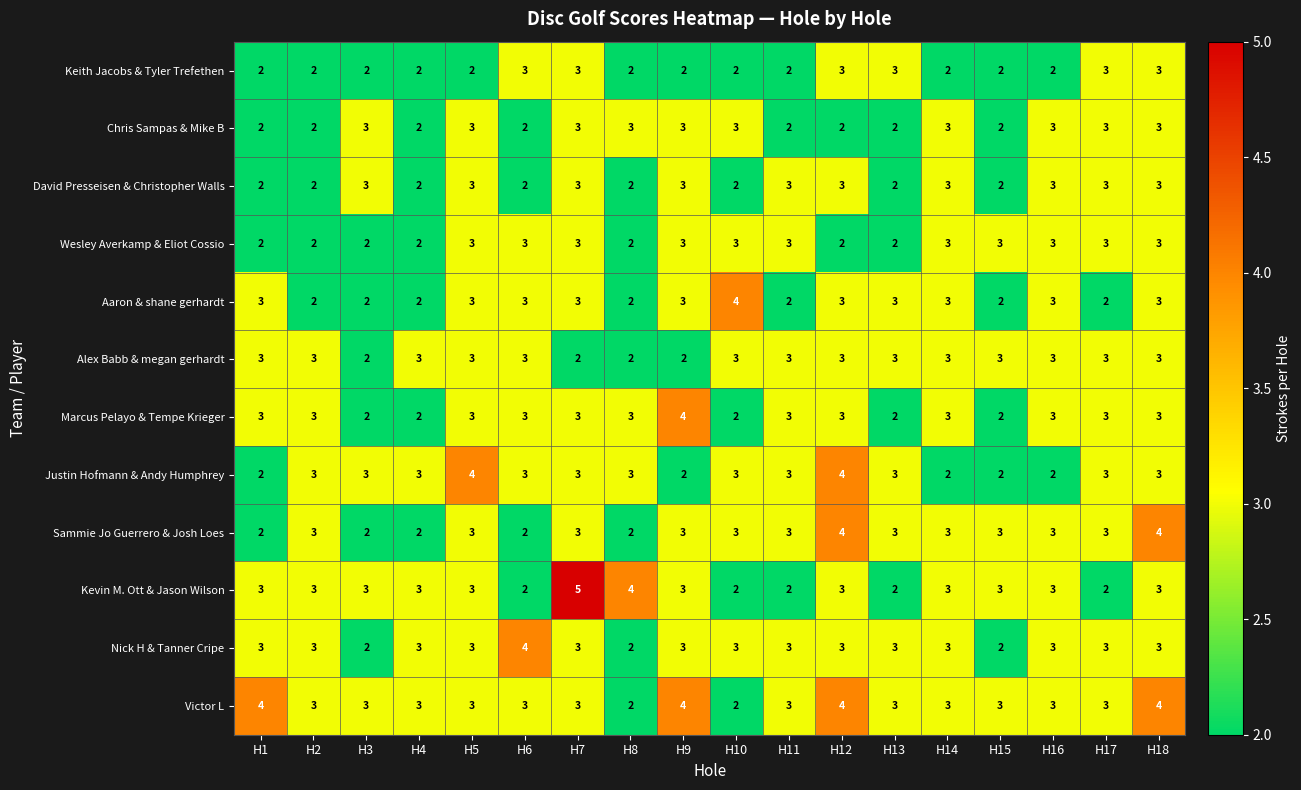

Count the Chris Sampas & Mike B values in the range 2 to 3.

18